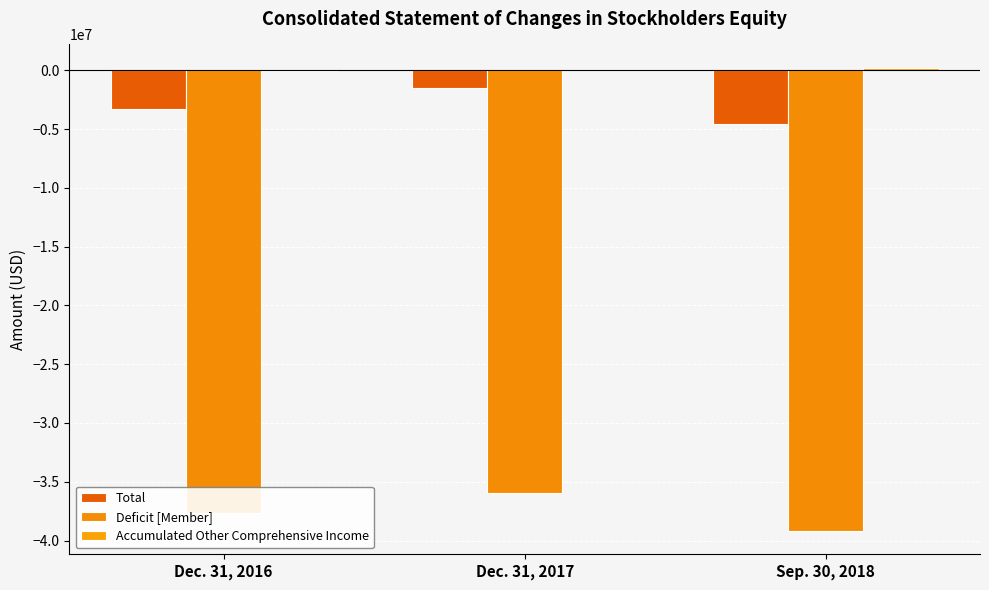

List the labels in order of Deficit [Member] value, largest first.

Dec. 31, 2017, Dec. 31, 2016, Sep. 30, 2018